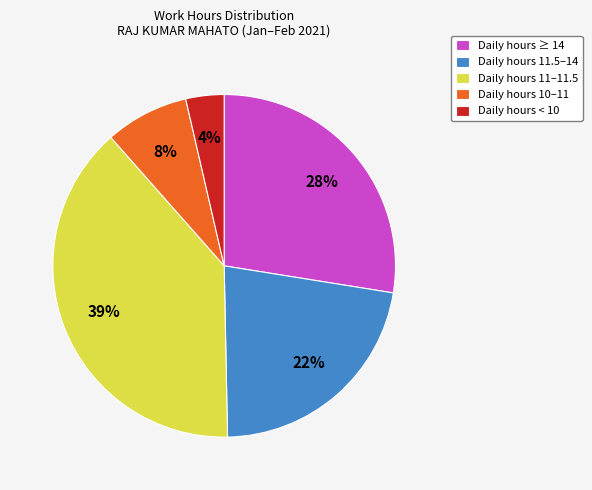

Rank the categories by value from highest to lowest.

Daily hours 11–11.5, Daily hours ≥ 14, Daily hours 11.5–14, Daily hours 10–11, Daily hours < 10